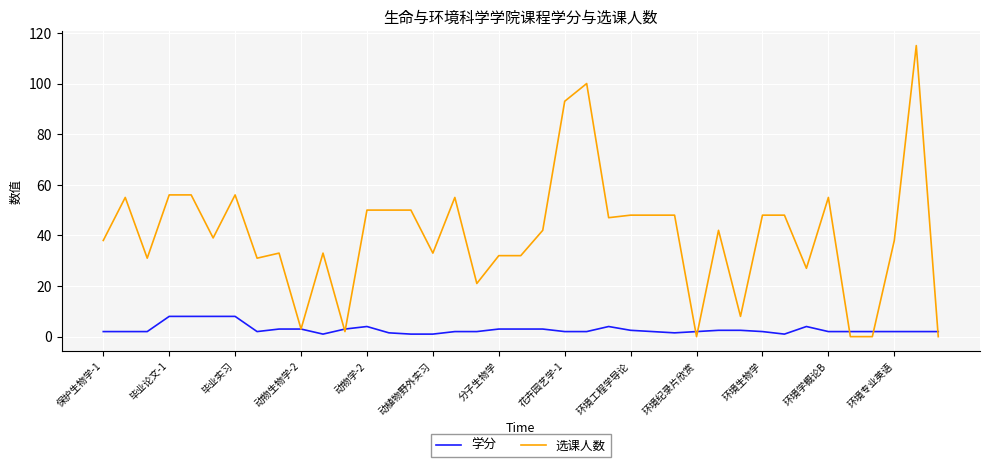

Rank the series by their maximum value, from lowest to highest.

学分, 选课人数